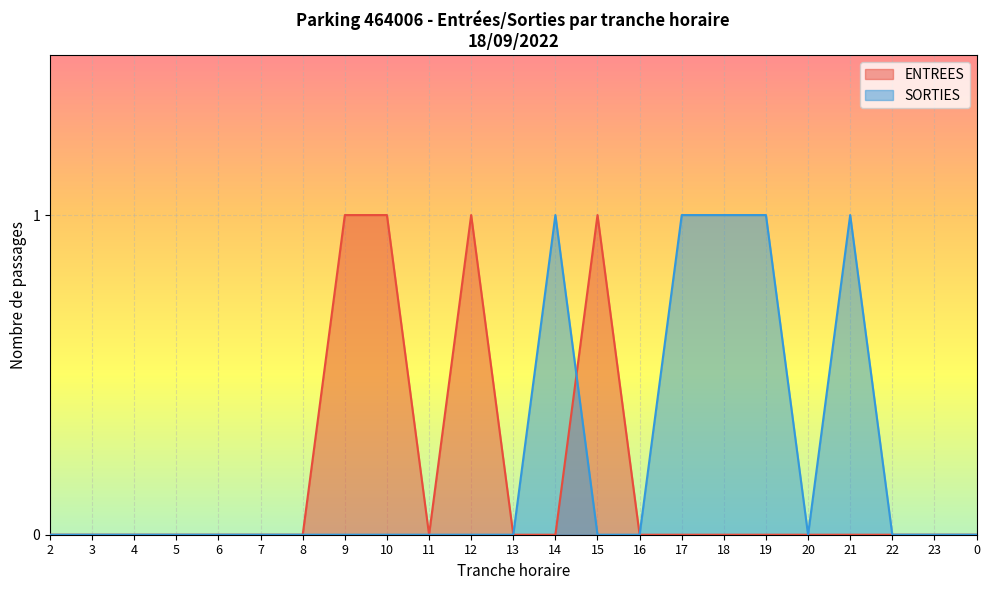

True or false: ENTREES has more than 1 interior local peaks.

True